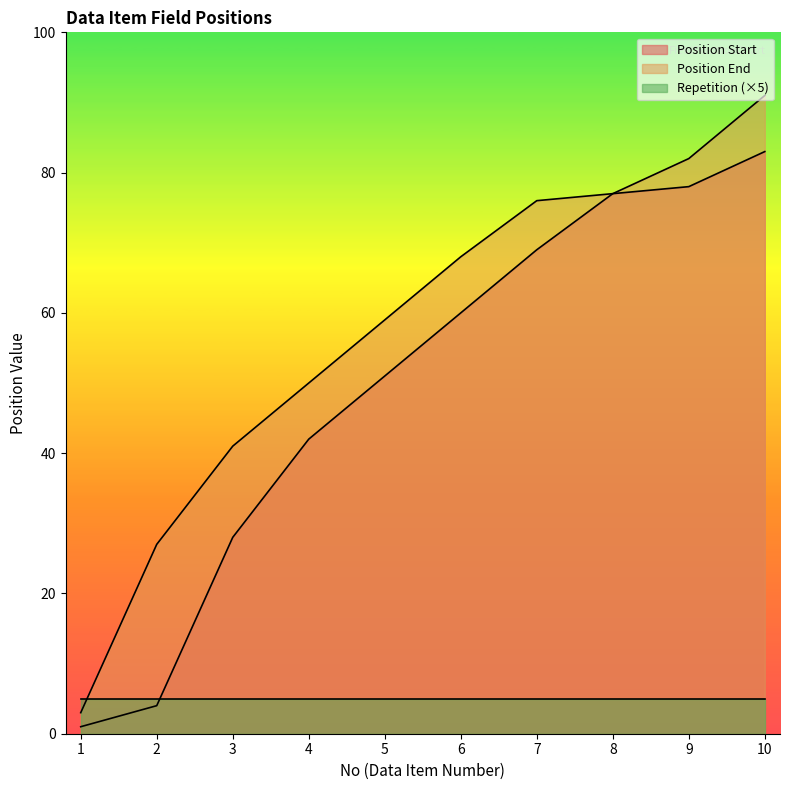

What is the difference between the maximum and minimum values in the Position End series?

88